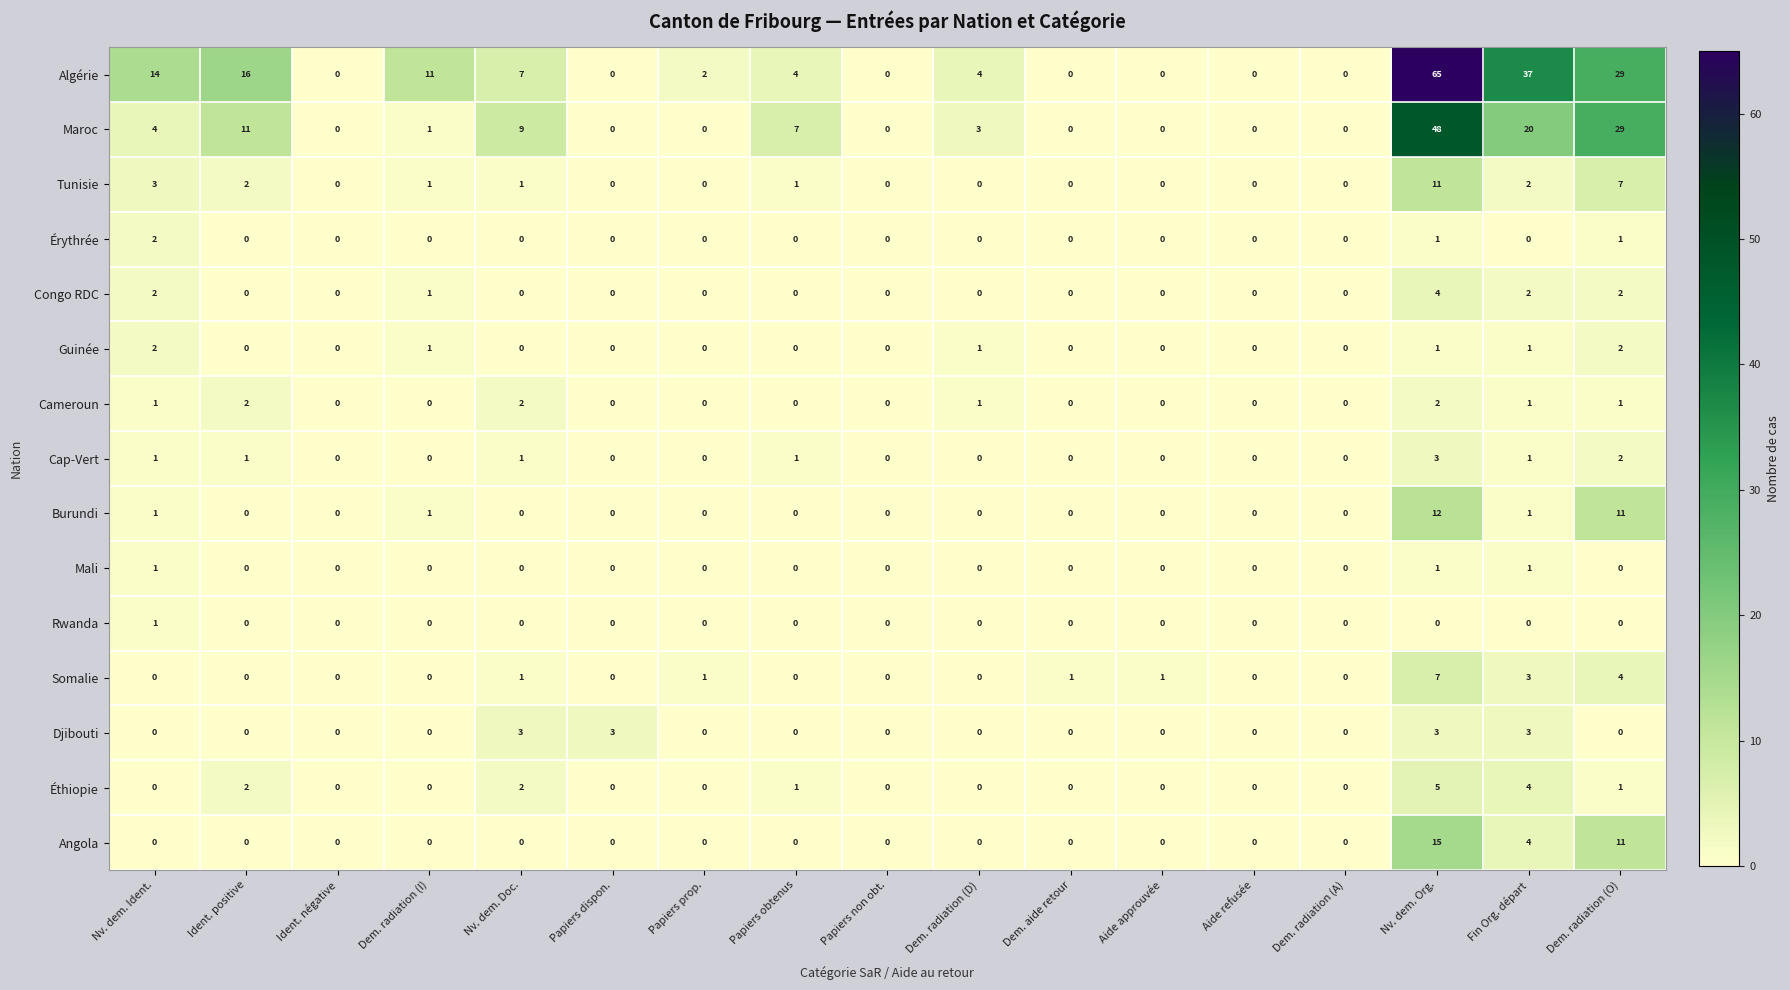

What is the maximum value shown in the chart?

65